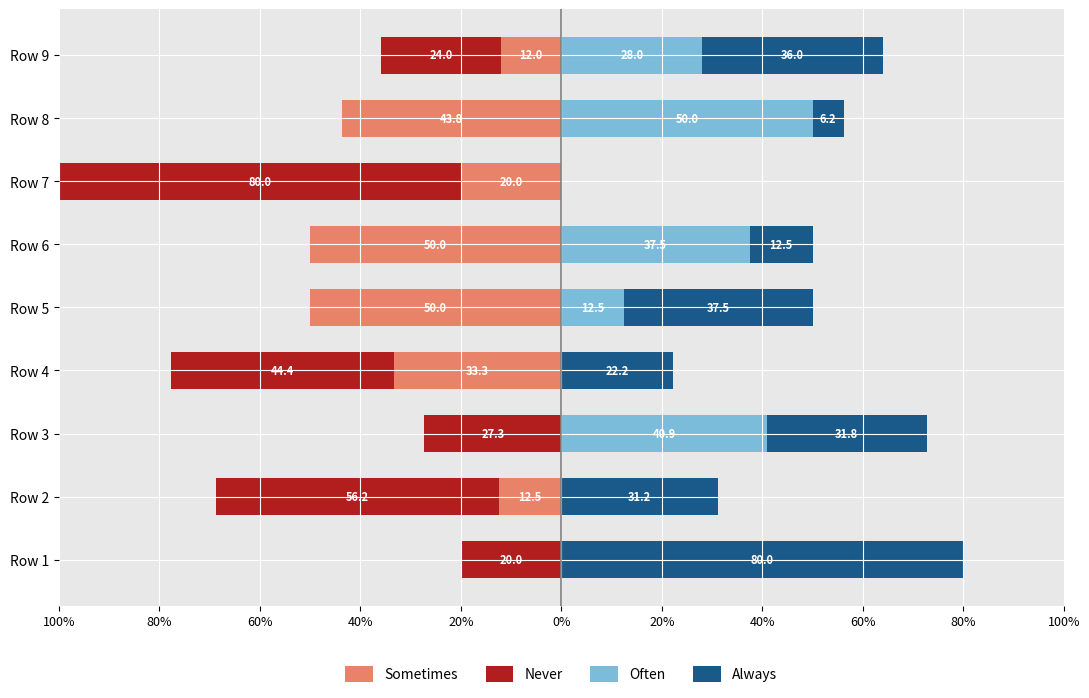

Are the bars horizontal?

Yes